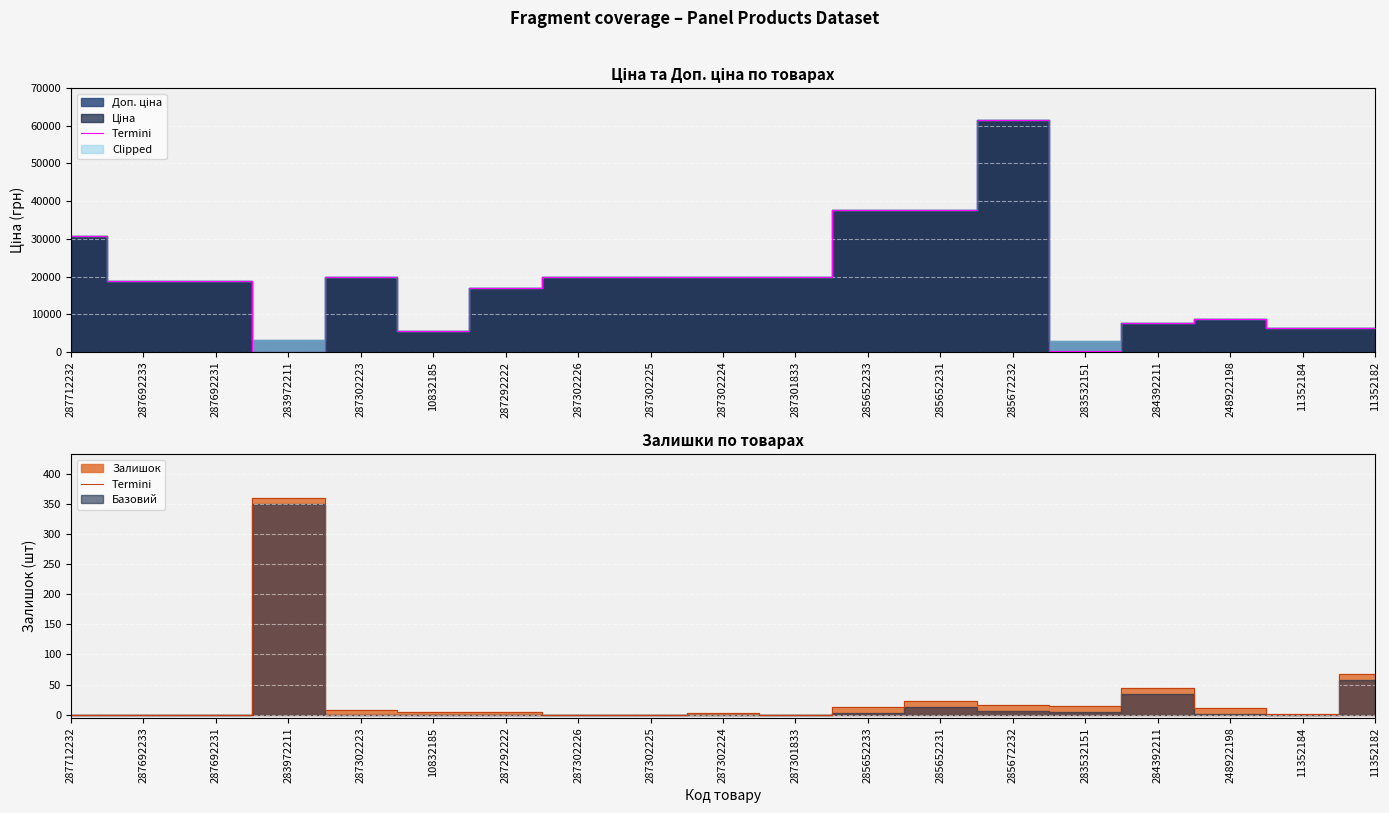

At which category does the chart reach its peak across all series?

283972211